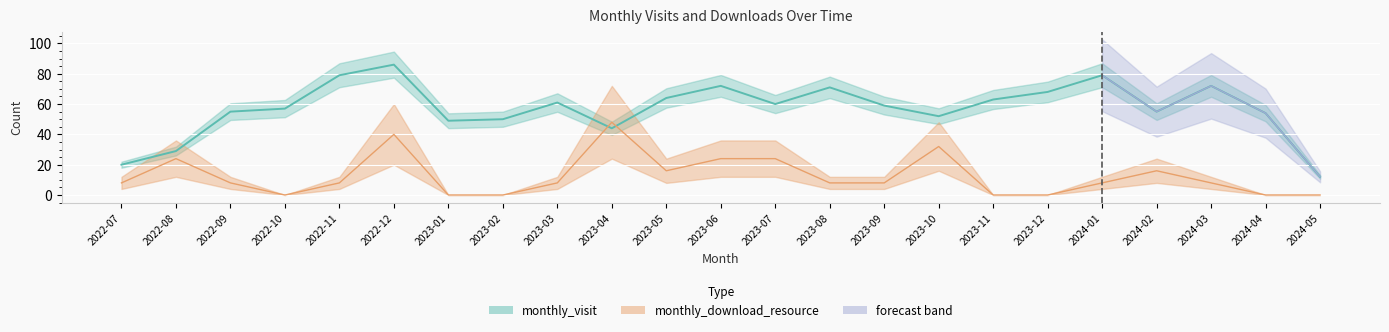

How many values in monthly_download_resource are above zero?

16